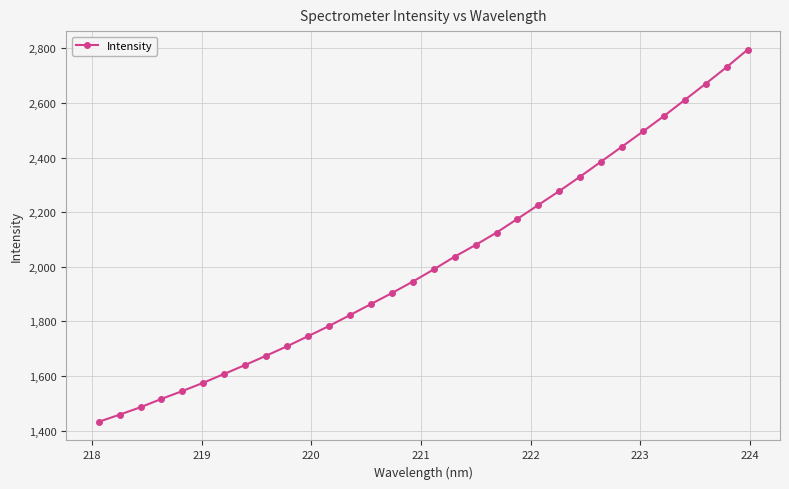

How many categories are shown in the chart?

32